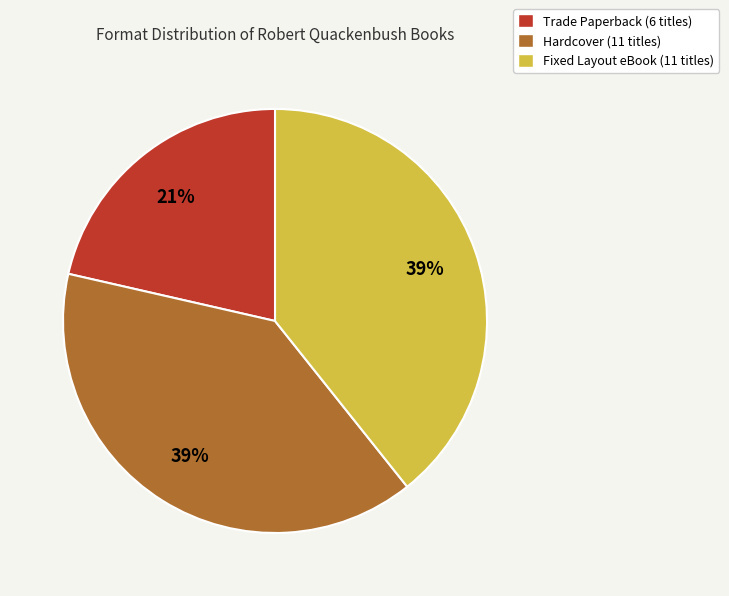

Approximately how many times larger is the value at Fixed Layout eBook compared to Hardcover?

1.0